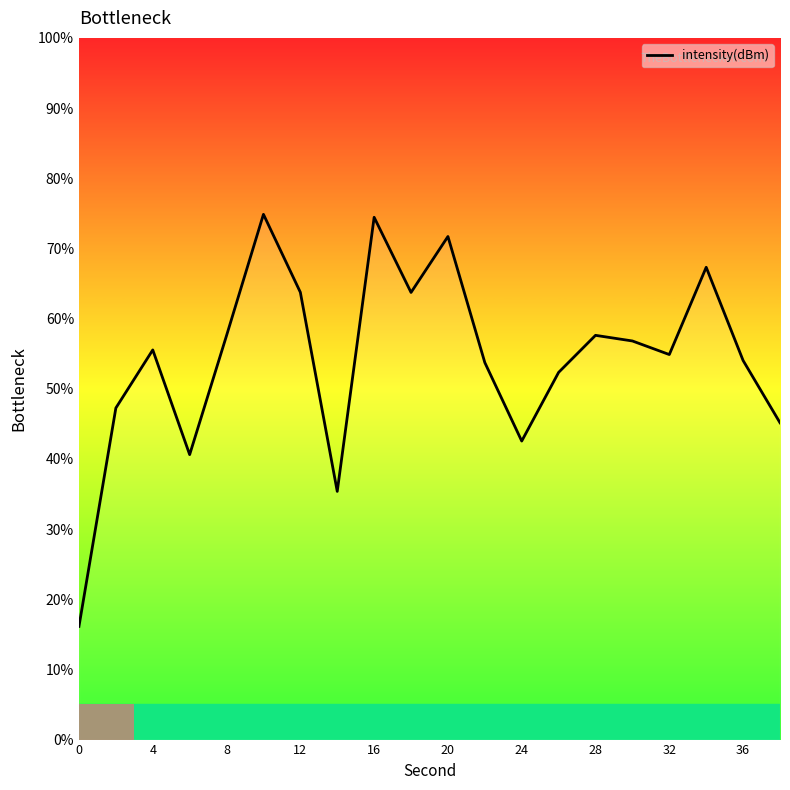

What is the difference between the maximum and second lowest values?

39.5